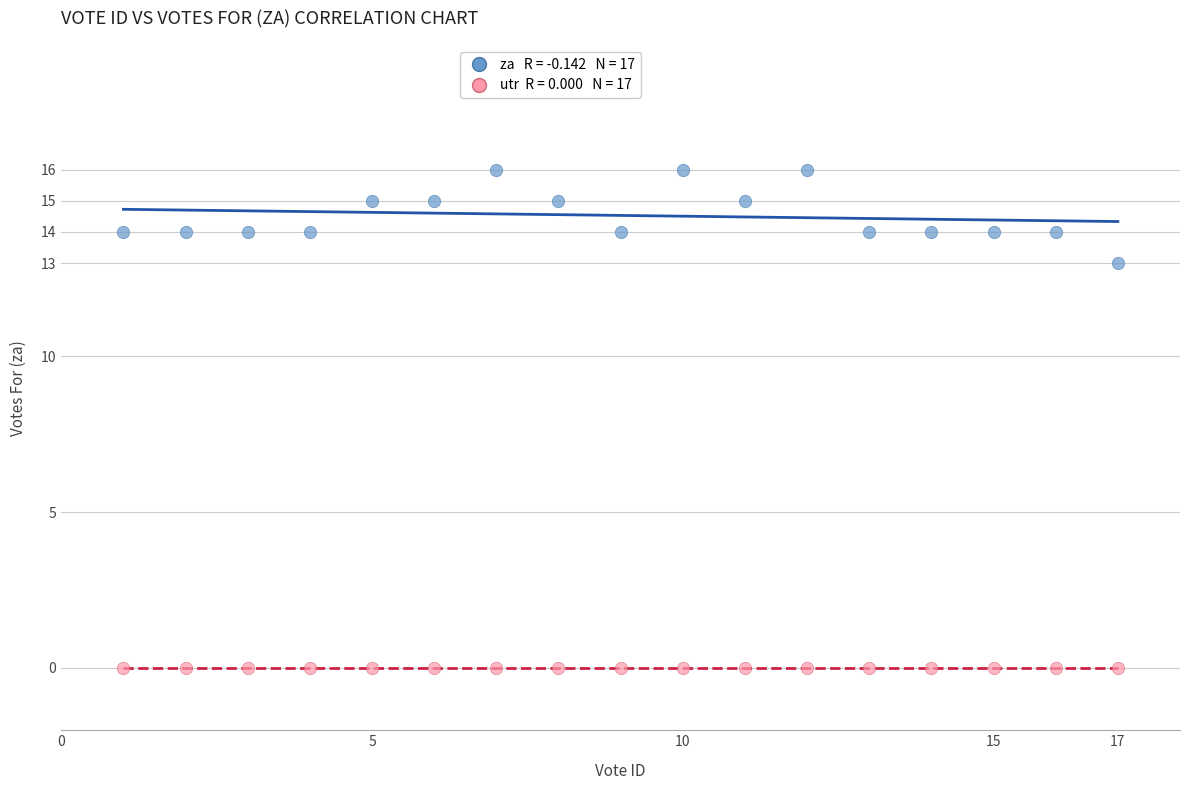

Across all series, what Y value is closest to 8?

13